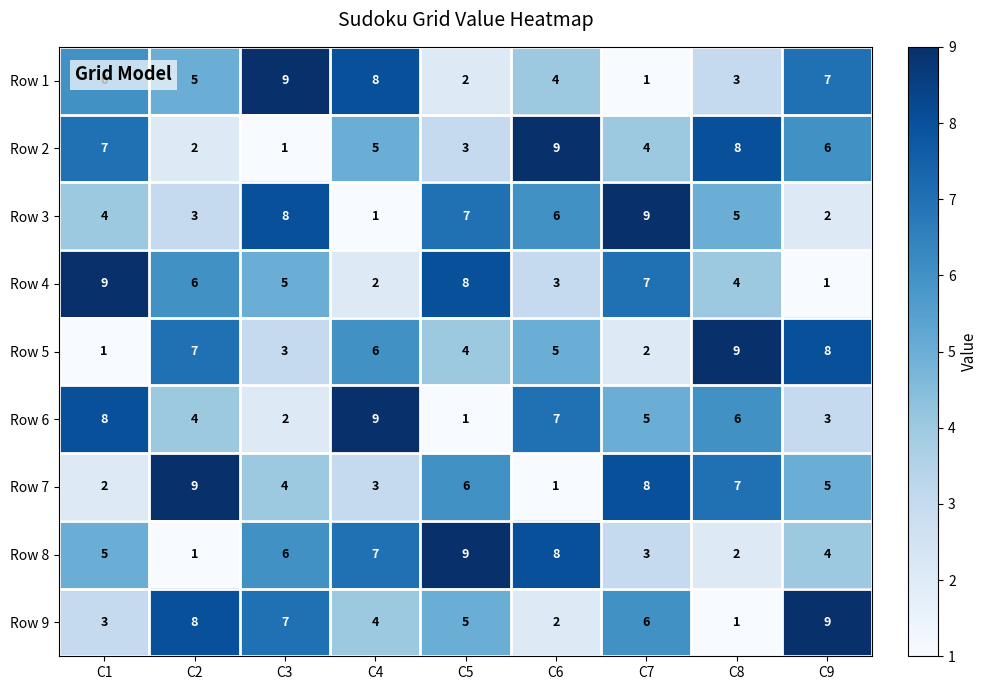

What is the total value across all series at C2?

45